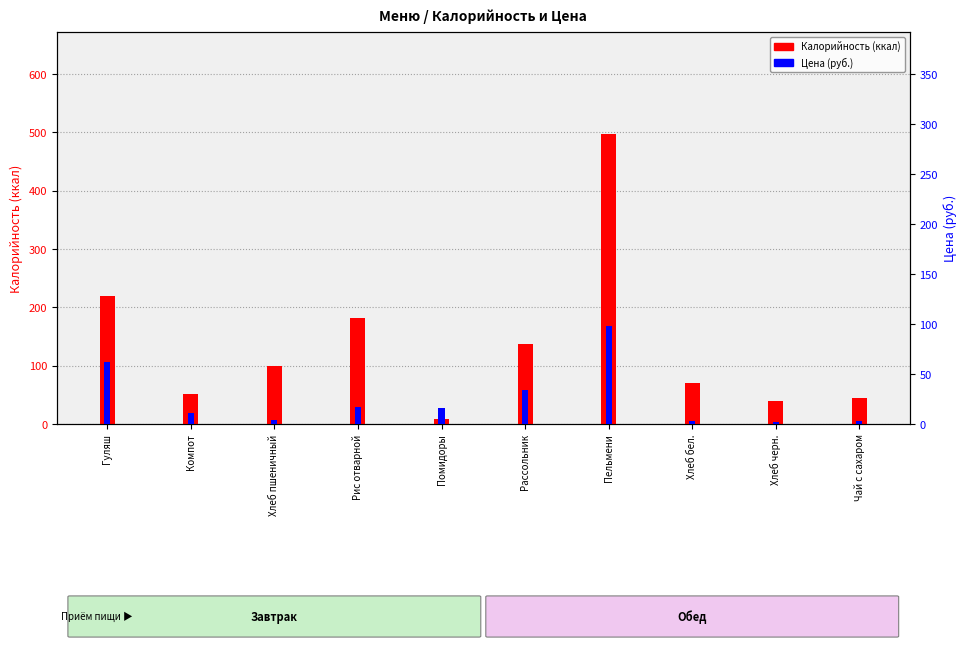

At Помидоры, list the series in order from largest to smallest.

Цена (руб.), Калорийность (ккал)